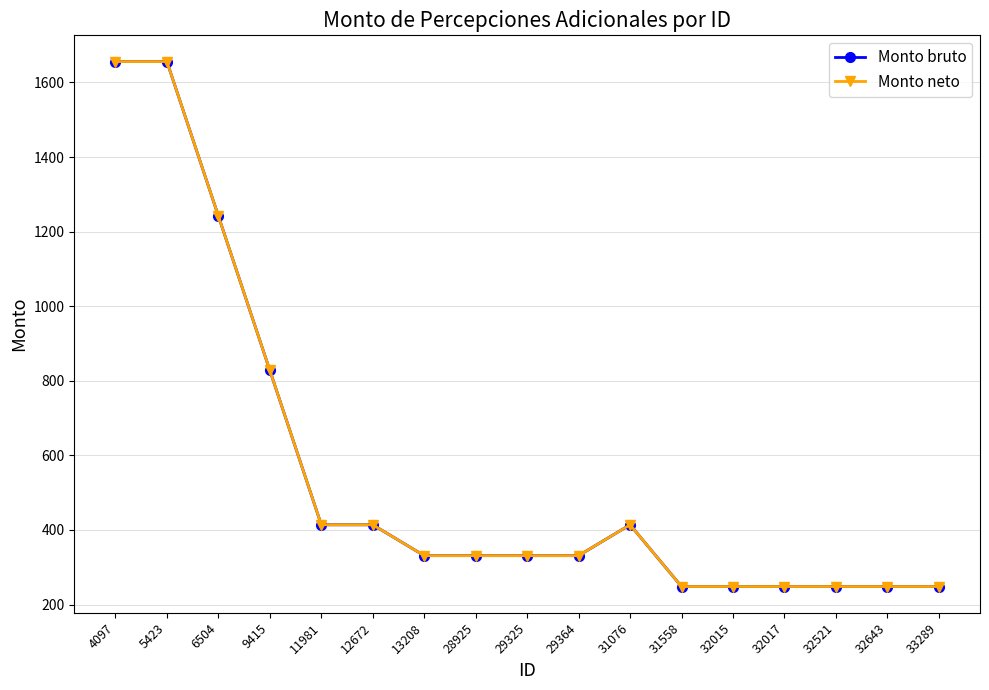

True or false: Monto neto has more than 0 interior local peaks.

True